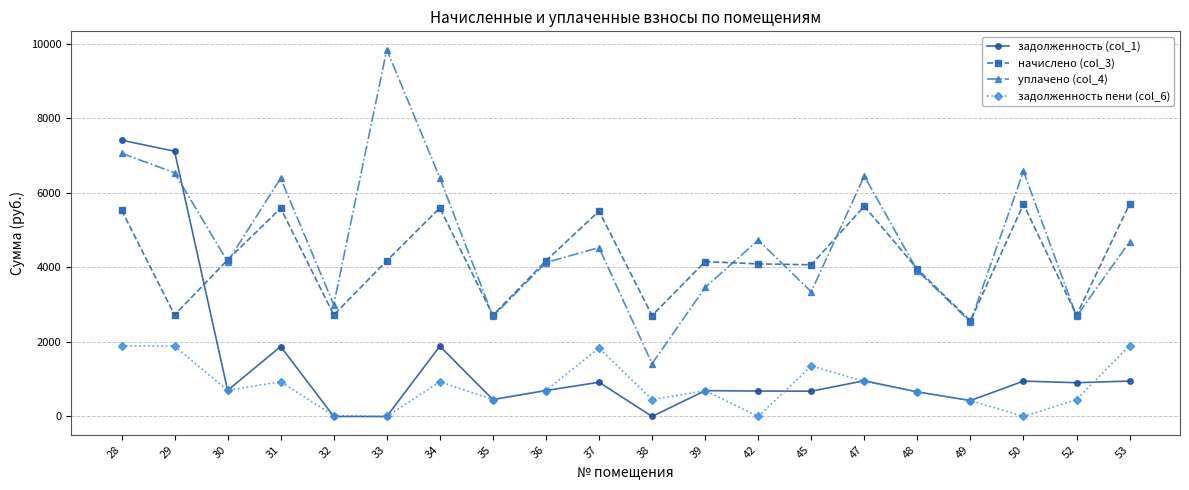

Rank the series at 53 from lowest to highest value.

задолженность (col_1), задолженность пени (col_6), уплачено (col_4), начислено (col_3)